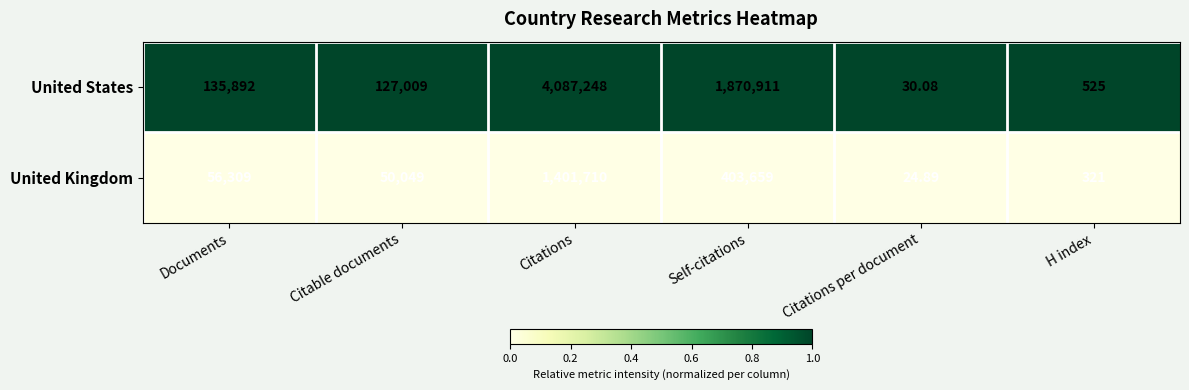

Which series has the largest range (max minus min)?

United States